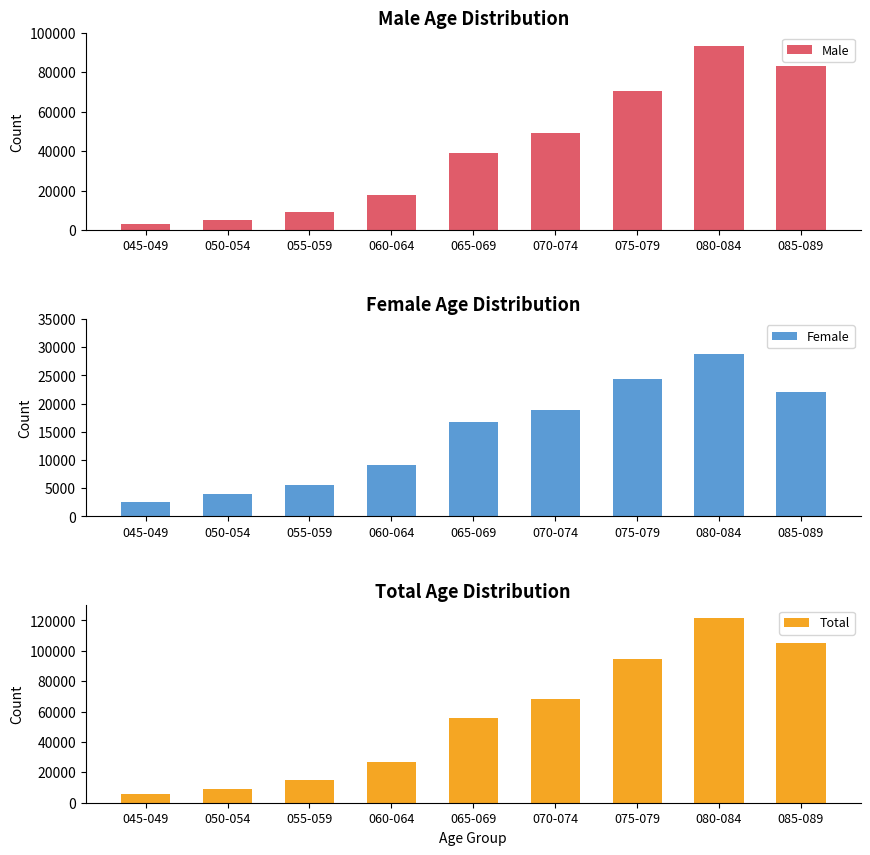

Rank the series at 060-064 from highest to lowest value.

Total, Male, Female